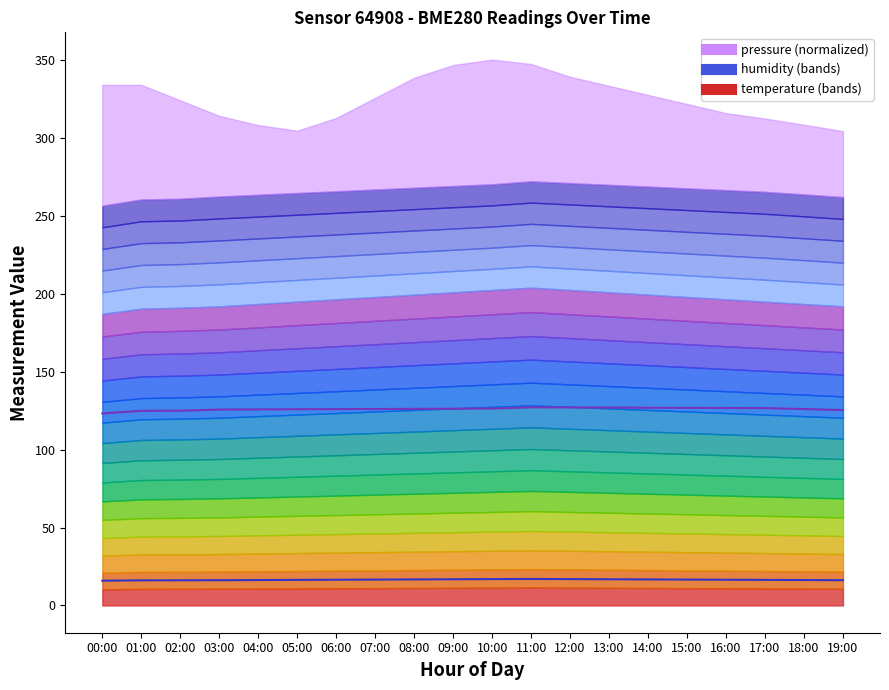

At which category does humidity reach its first local peak?

11:00